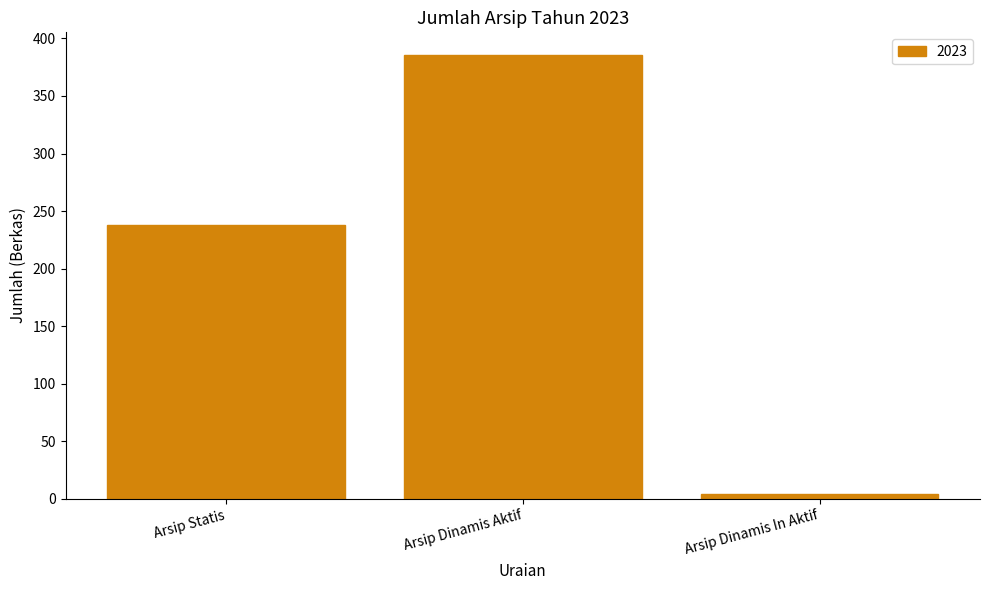

Rank the categories by value from lowest to highest.

Arsip Dinamis In Aktif, Arsip Statis, Arsip Dinamis Aktif